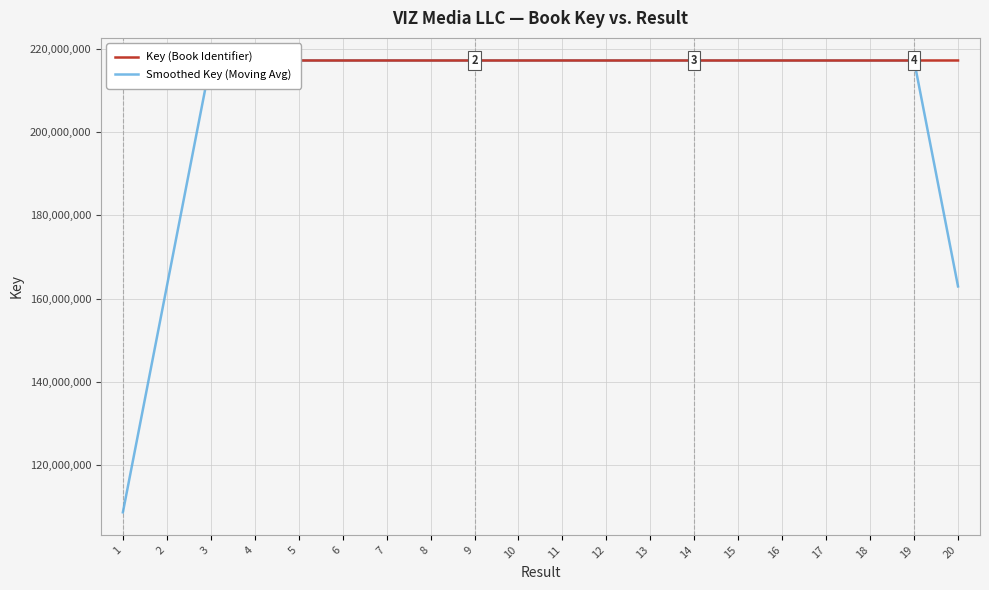

Where does the Key (Book Identifier) series first go above 217215975?

2